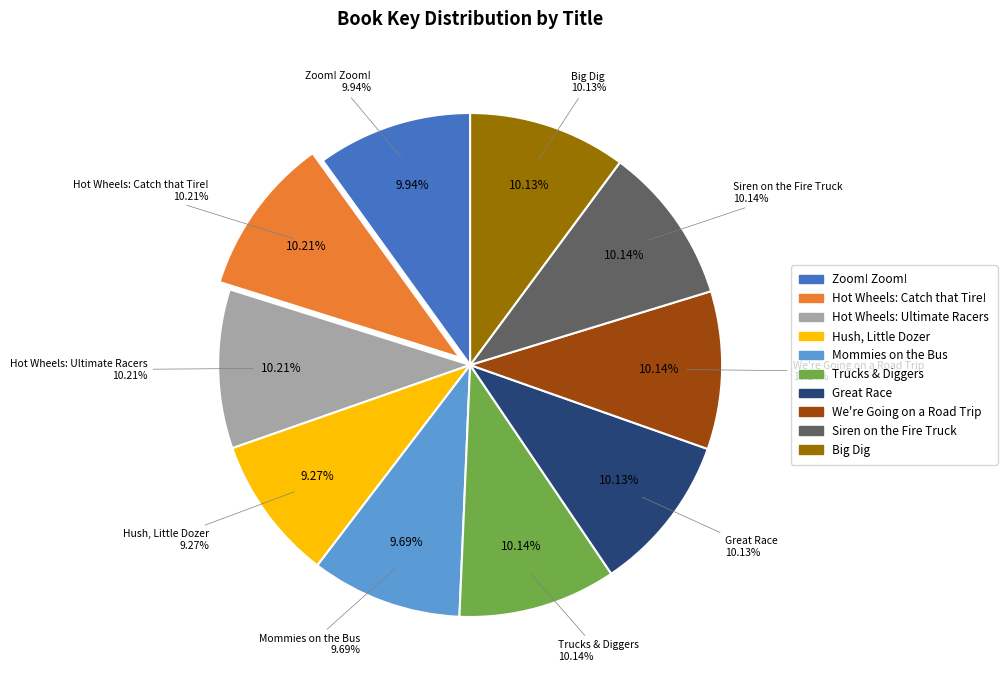

Is the sum of Big Dig and Hot Wheels: Catch that Tire! greater than half?

No